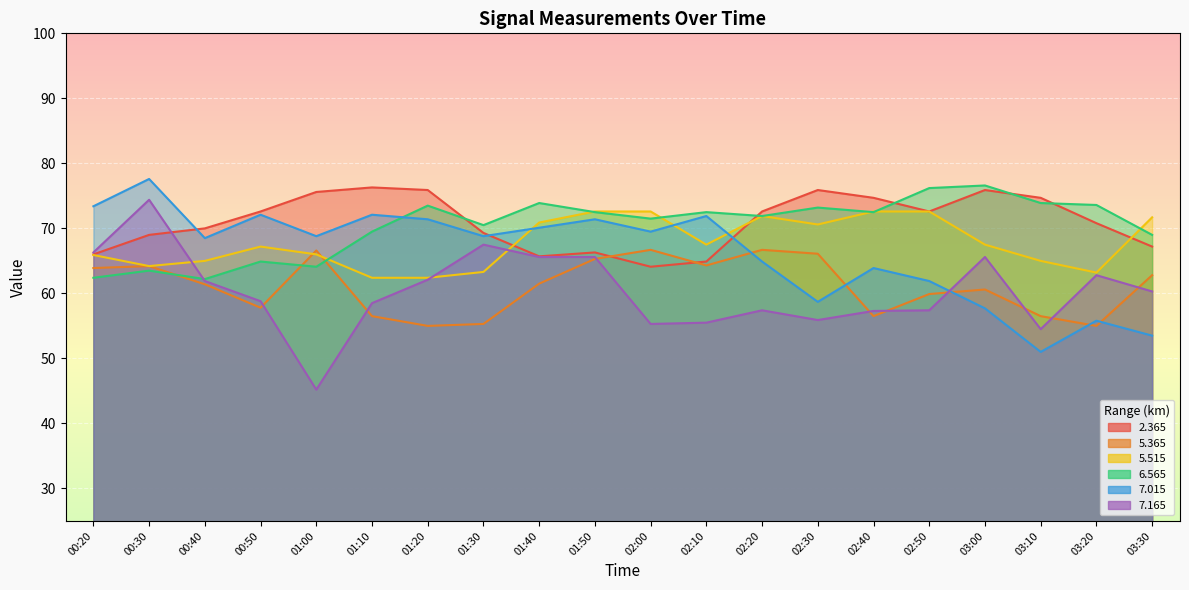

What value does the 7.015 series have at 02:30?

58.7